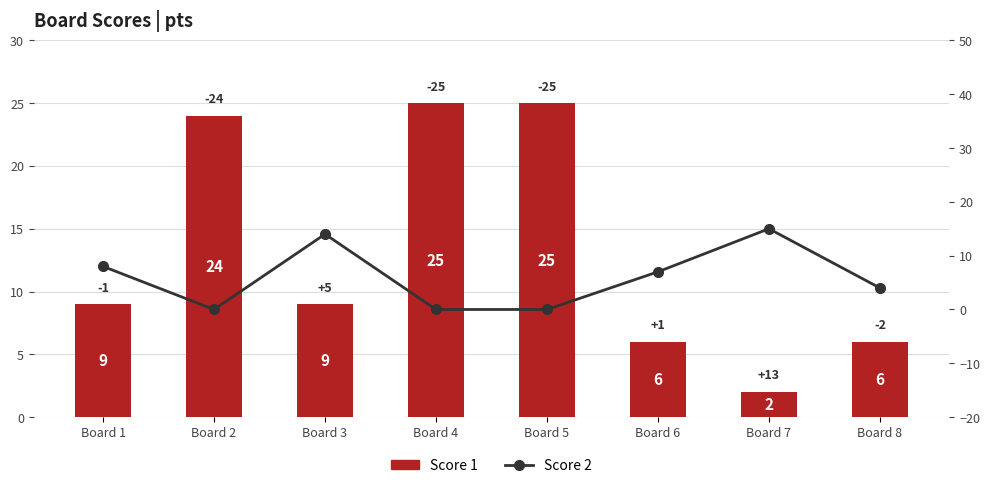

Count the number of data series in this chart.

2